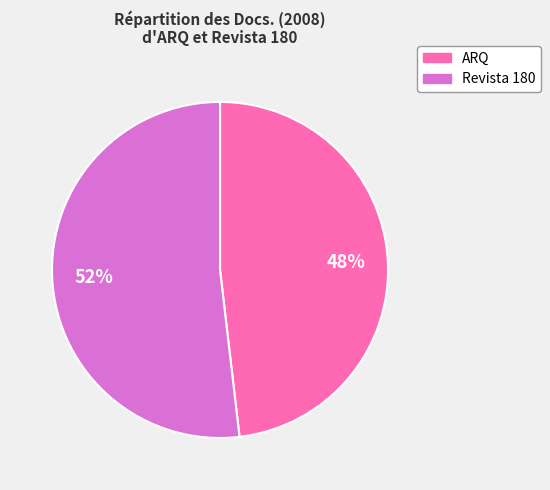

Does Revista 180 account for over 50% of the chart?

Yes